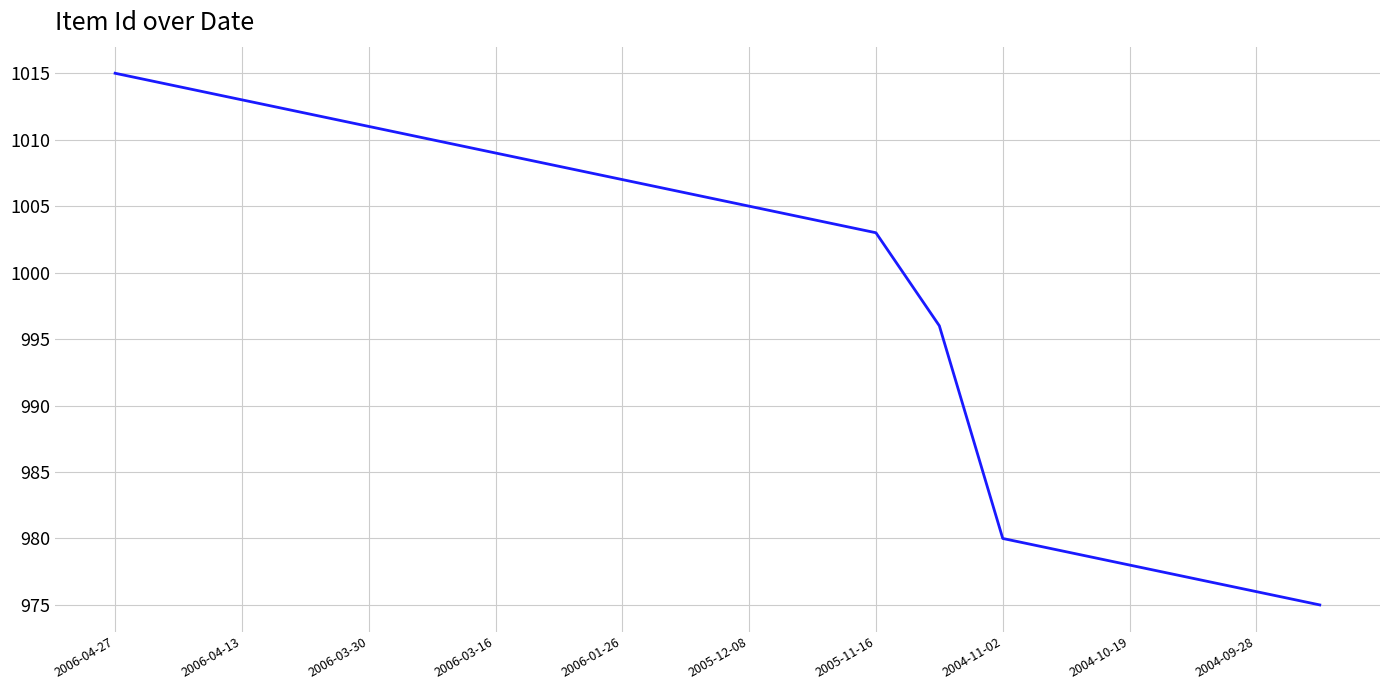

Count the number of categories in the chart.

20